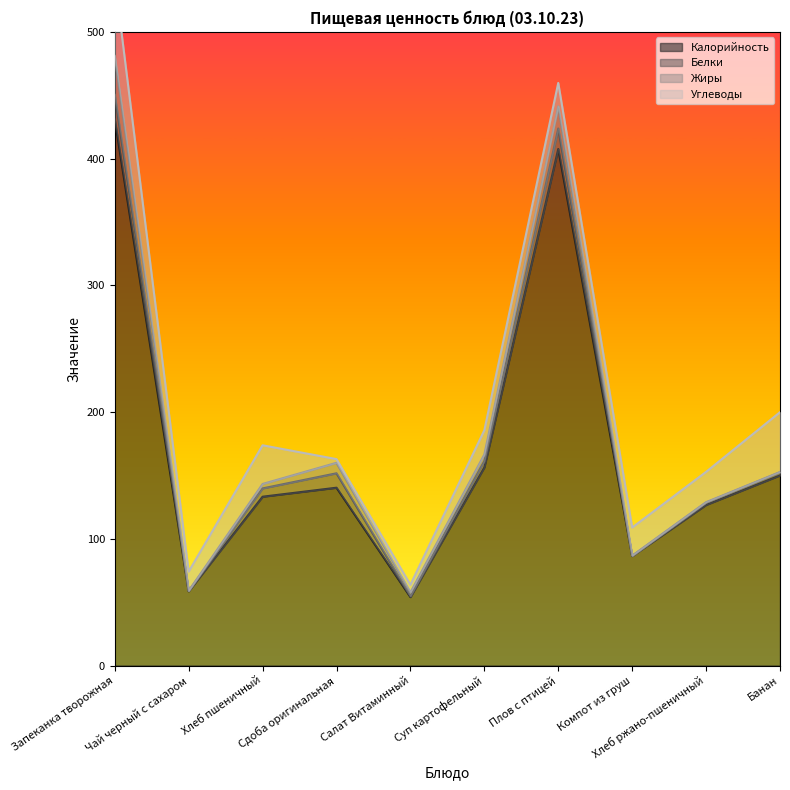

What is the label of the 6th point from the right?

Салат Витаминный